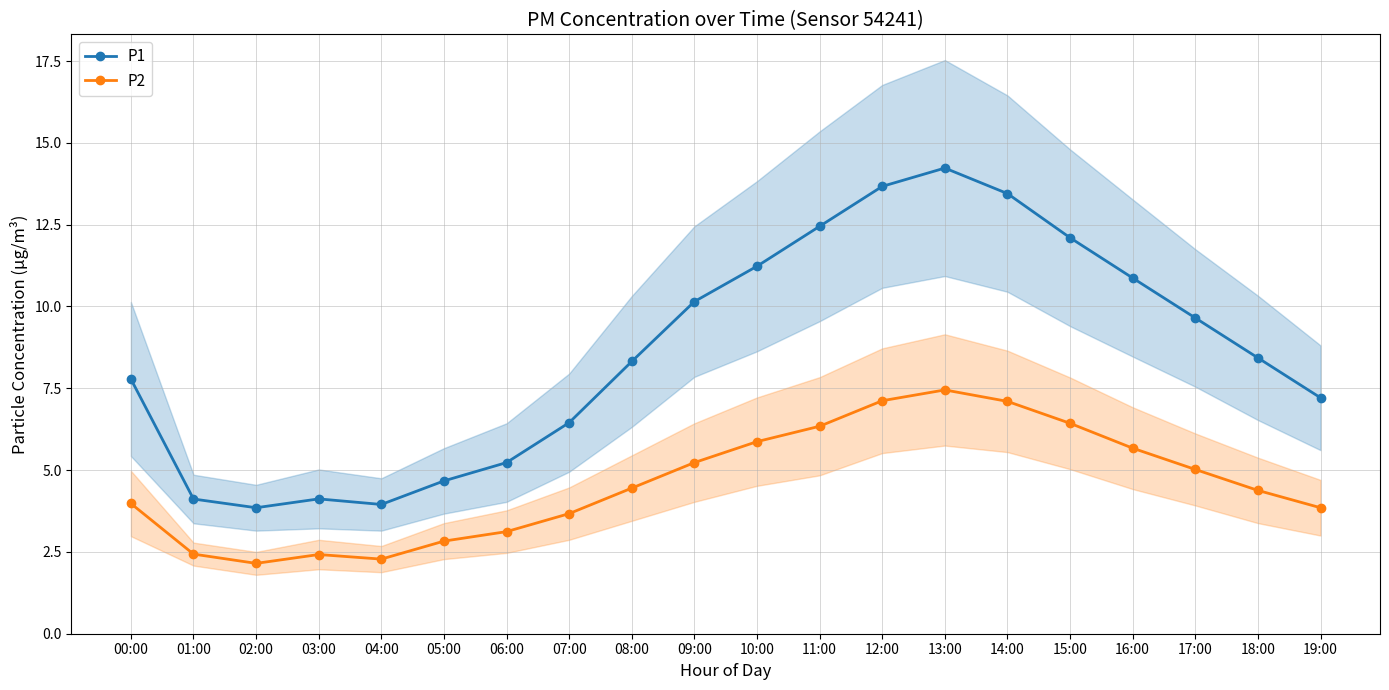

What is the difference between the maximum and minimum values in the P2 series?

5.3